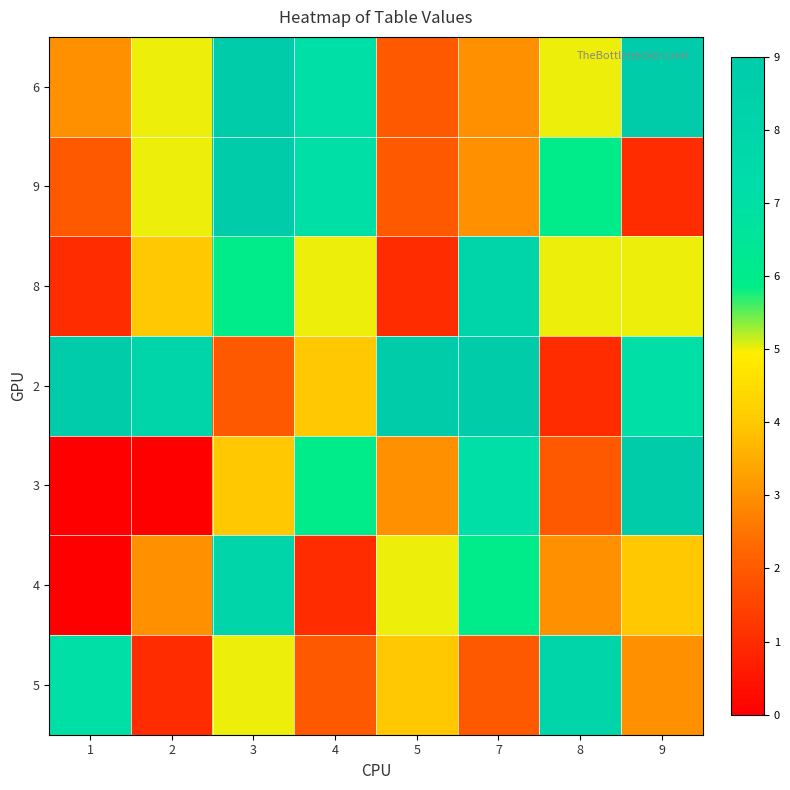

At which category is the sum across all series the highest?

3